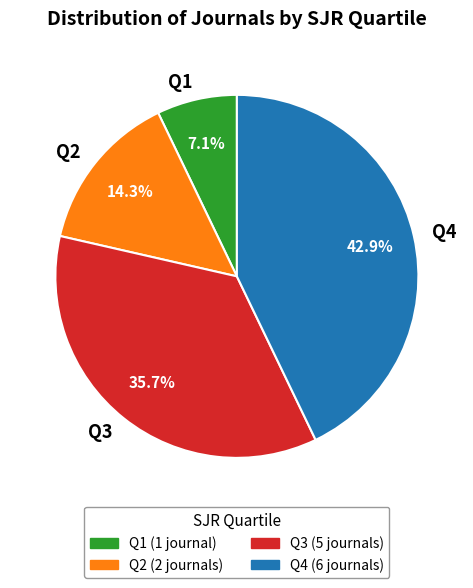

Between Q1 and Q3, which is larger?

Q3